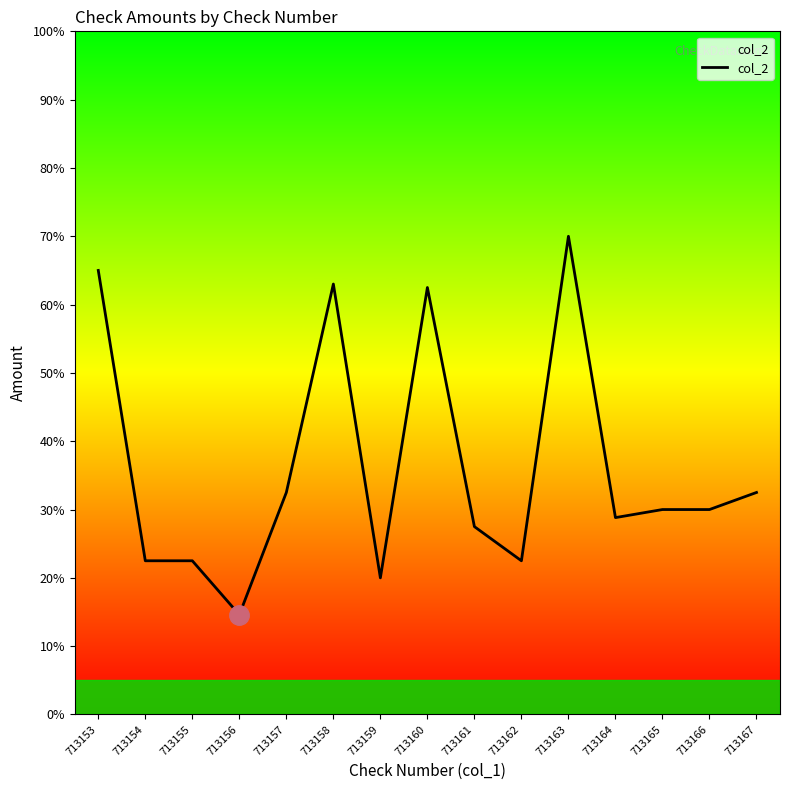

What value does the data have at 713158?

63.0